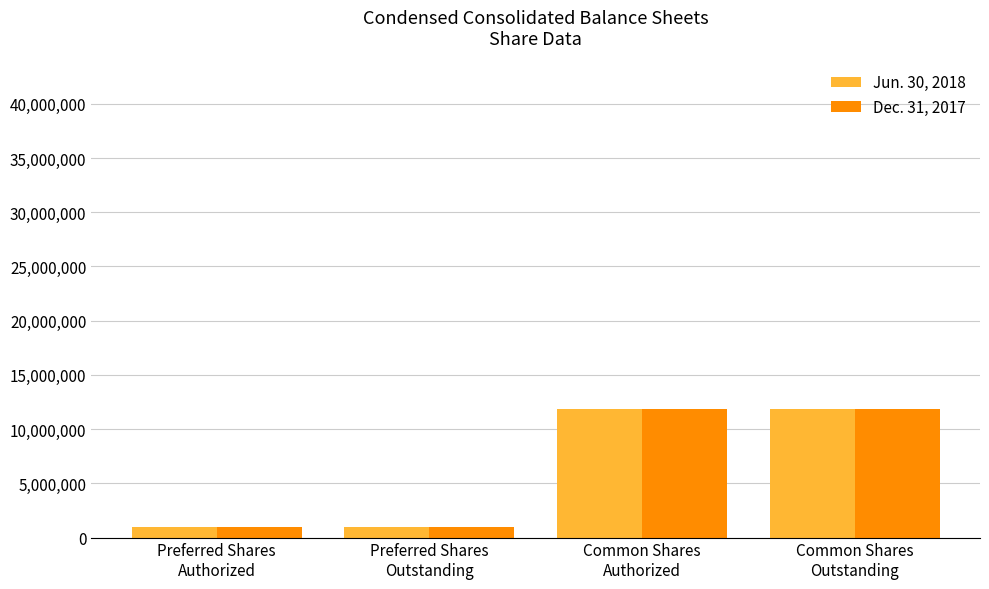

What is the difference between the maximum and minimum values in the Dec. 31, 2017 series?

10883907